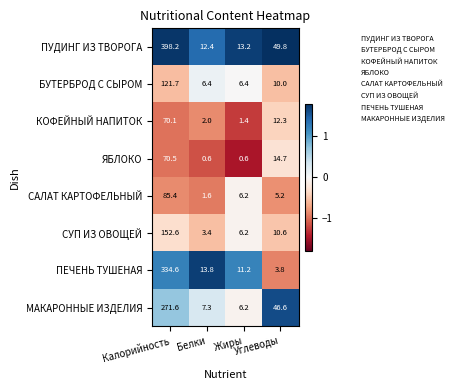

What is the average value of the СУП ИЗ ОВОЩЕЙ series?

43.2